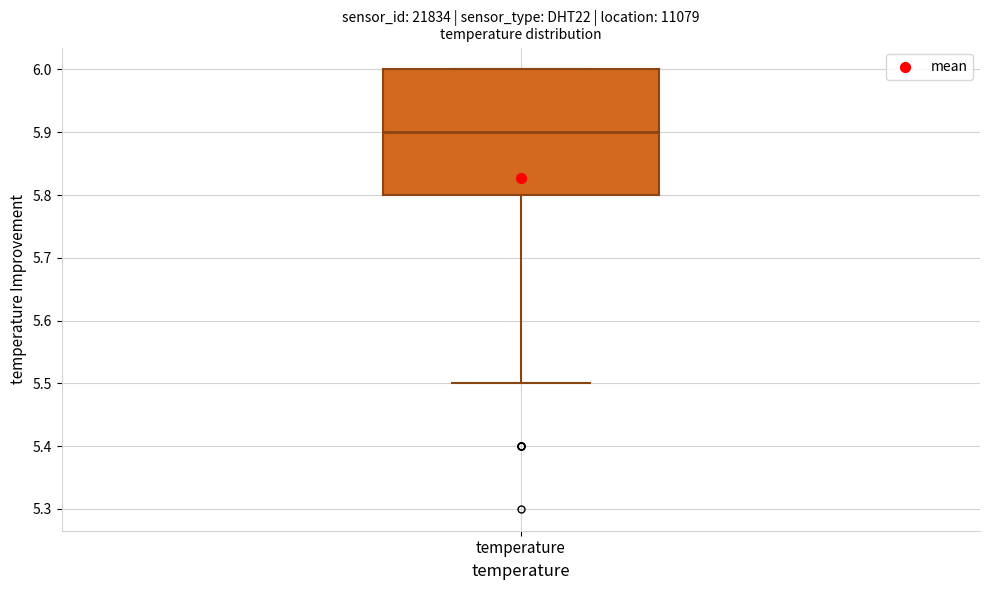

Where does the lower whisker of the box for temperature end on the y-axis? The values are not printed on the chart, so give them approximately, as read against the axis.

5.5